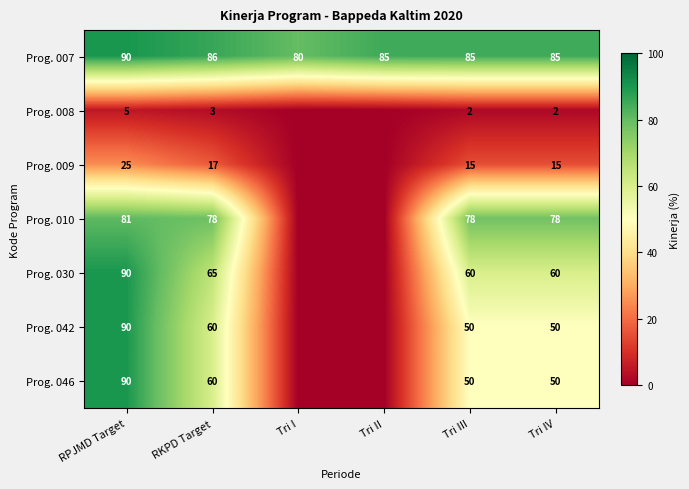

What is the spread (max minus min) of values at RPJMD Target?

85